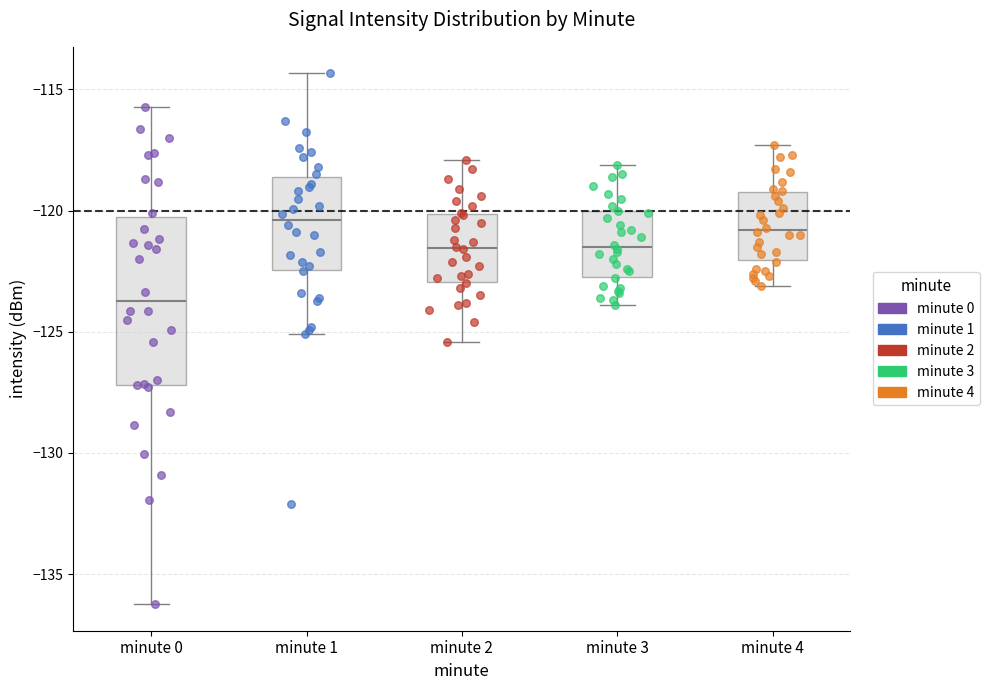

Reading left to right, read every box against the y-axis: the position of its median line, the range the box covers, and the ends of its whiskers. The values are not printed on the chart, so give them approximately, as read against the axis.

minute 0: median -123.5, box -127.0 to -120.5, whiskers -136.0 to -115.5
minute 1: median -120.5, box -122.5 to -118.5, whiskers -125.0 to -114.5
minute 2: median -121.5, box -123.0 to -120.0, whiskers -125.5 to -118.0
minute 3: median -121.5, box -122.5 to -120.0, whiskers -124.0 to -118.0
minute 4: median -121.0, box -122.0 to -119.0, whiskers -123.0 to -117.5